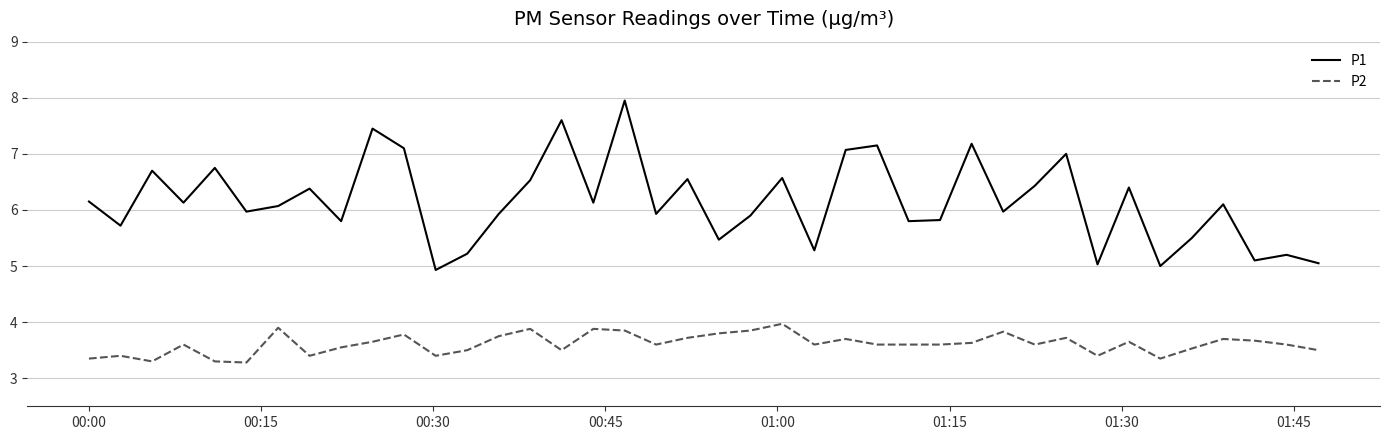

How many lines are shown in the chart?

2